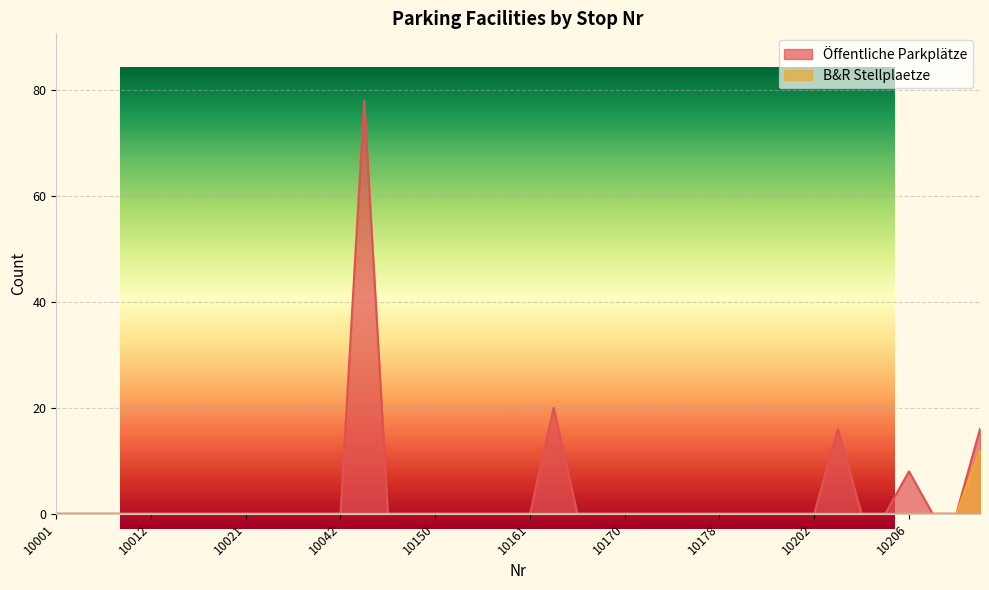

At 10150, list the series in order from largest to smallest.

Öffentliche Parkplätze, B&R Stellplaetze